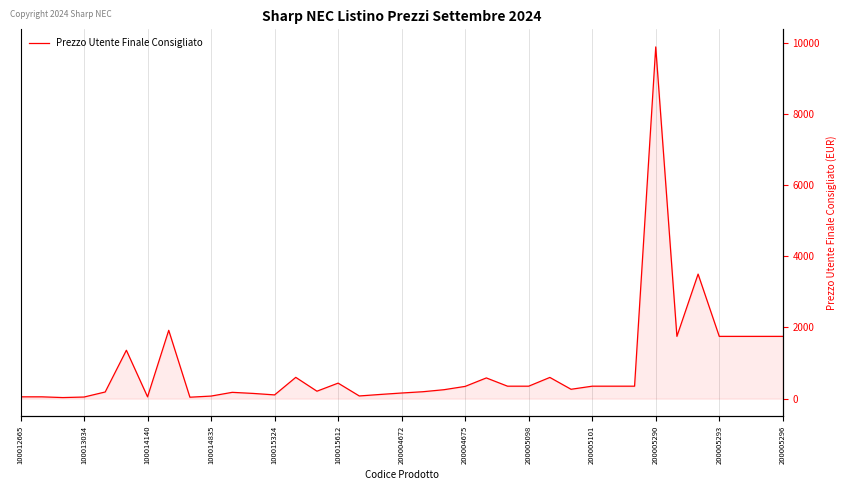

What is the value of the 34th point from the left?

1750